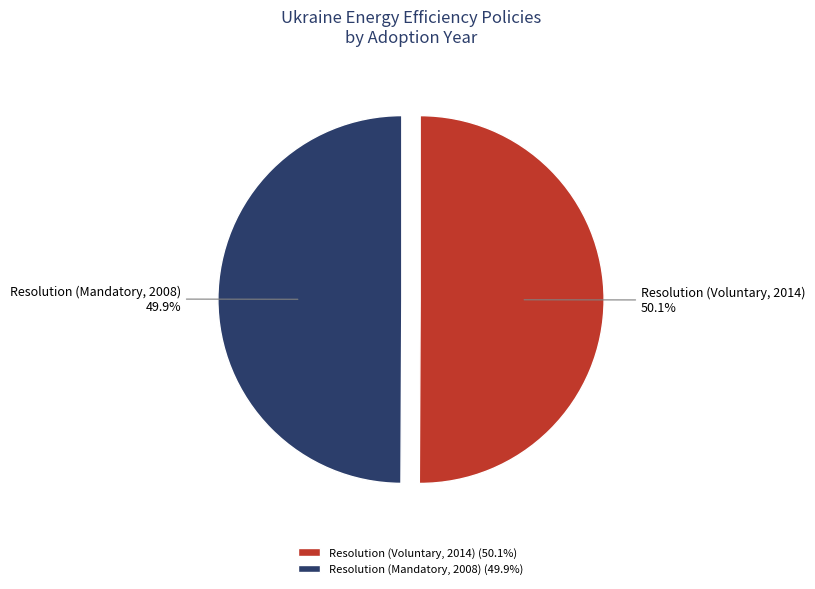

True or false: Resolution (Voluntary, 2014) accounts for 36% of the total.

False